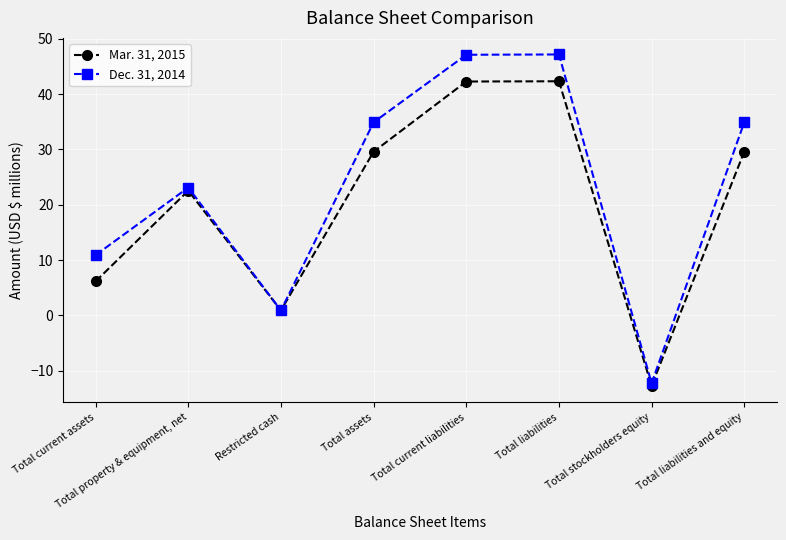

Read the Mar. 31, 2015 value at Total current liabilities.

42.3